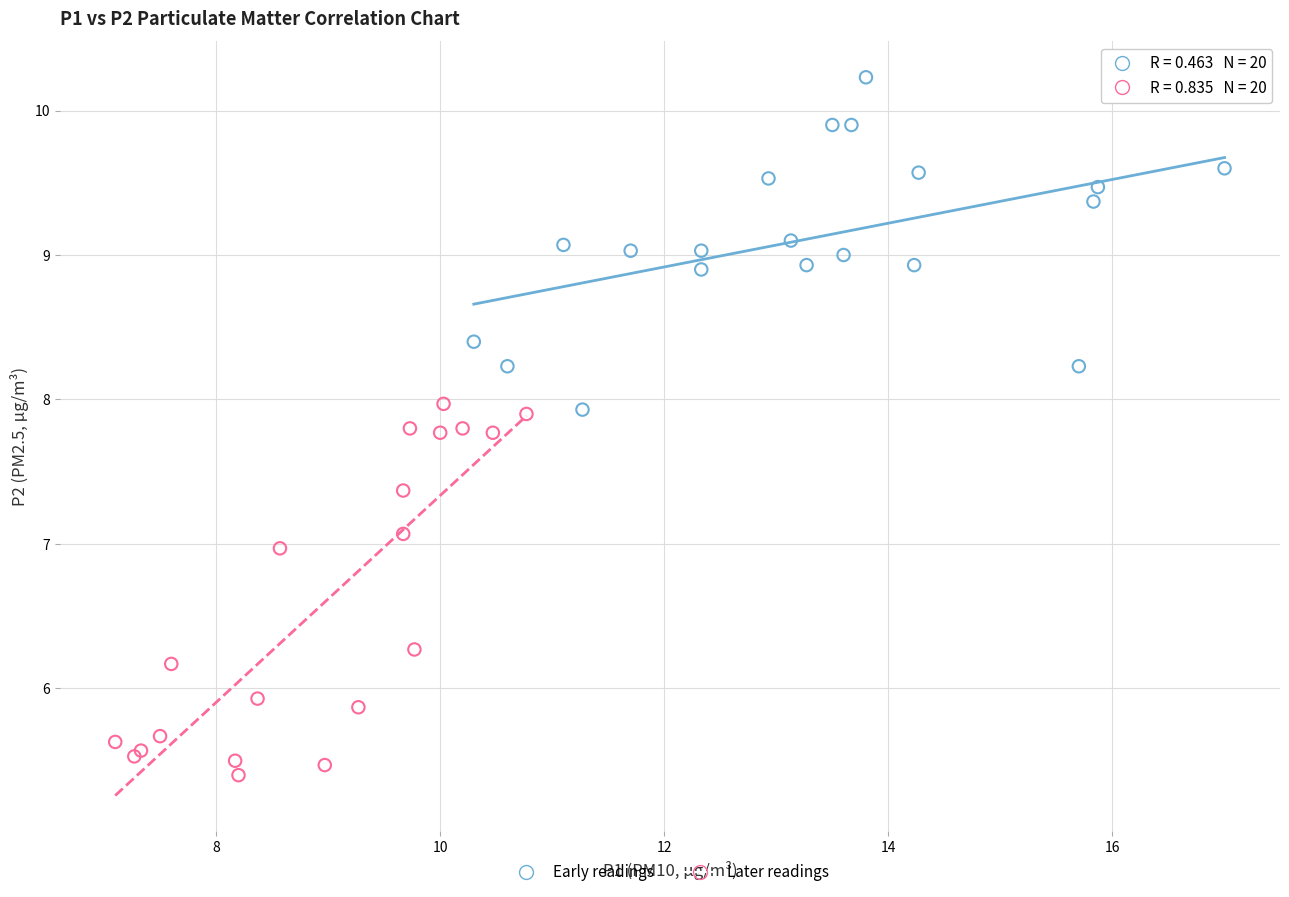

Which series has the largest Y range (max minus min)?

Later readings